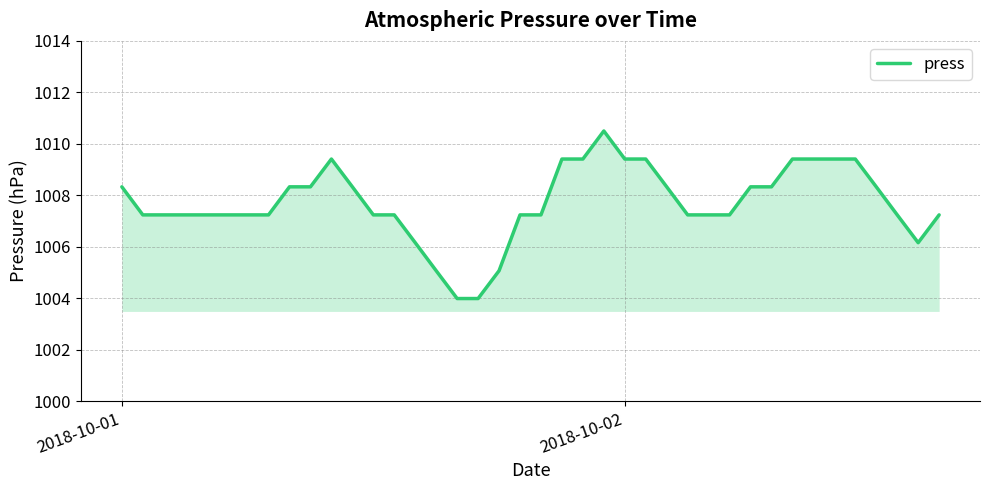

What is the minimum value shown in the chart?

1004.0